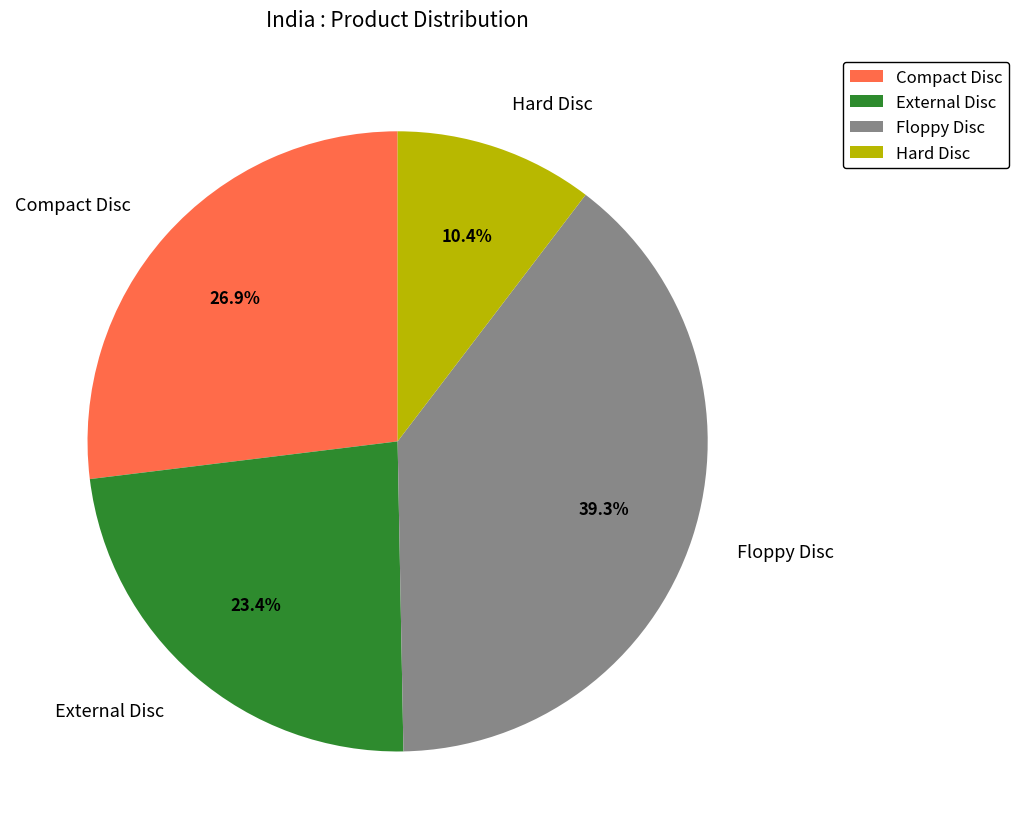

What portion of the pie excludes Compact Disc?

73.1%